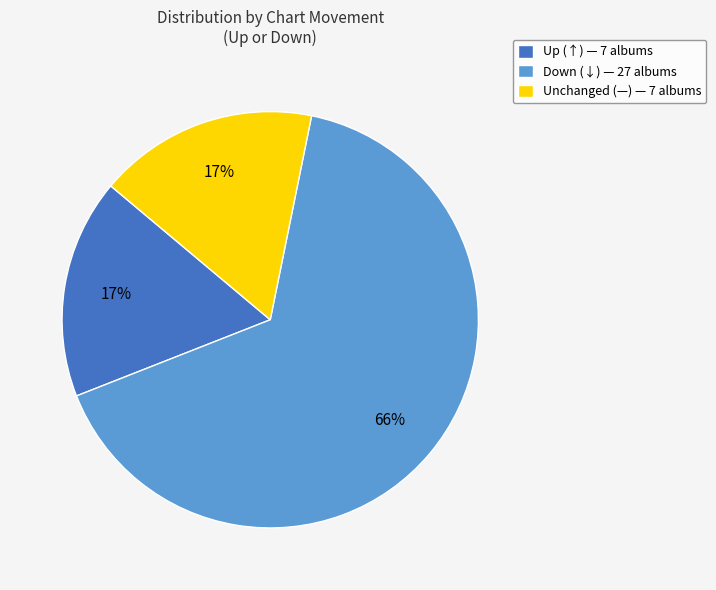

What is the ratio of the value at Unchanged (—) — 7 albums to the value at Down (↓) — 27 albums?

0.3